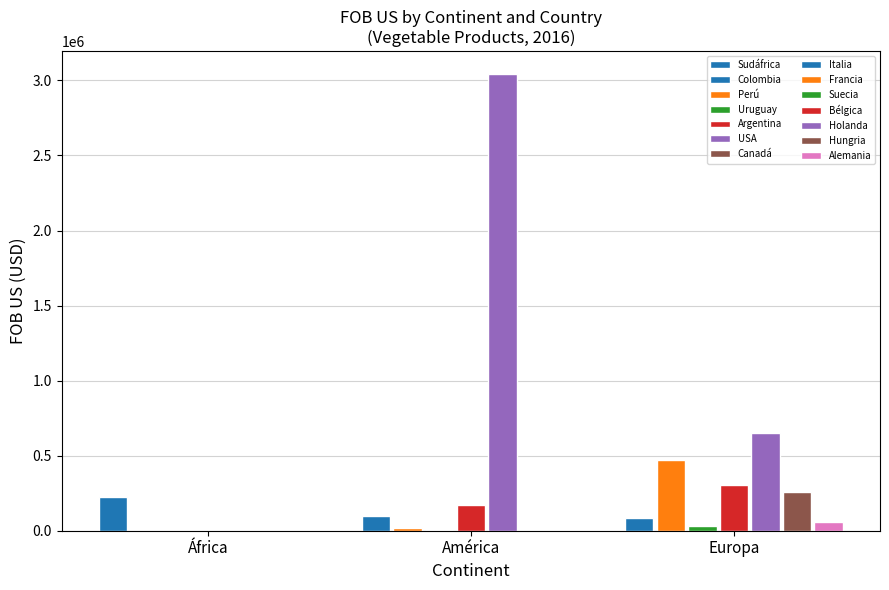

List the labels in order of value, smallest first.

Canadá, Uruguay, Perú, Suecia, Alemania, Italia, Colombia, Argentina, Sudáfrica, Hungria, Bélgica, Francia, Holanda, USA